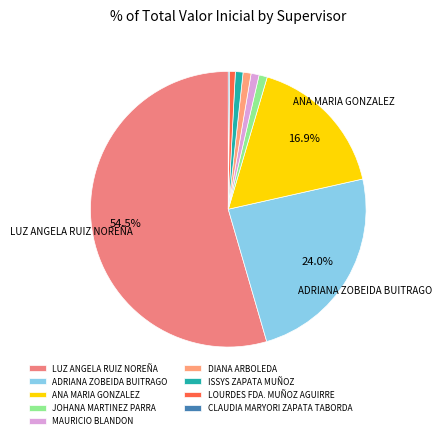

Is there any slice that represents more than half of the pie?

Yes